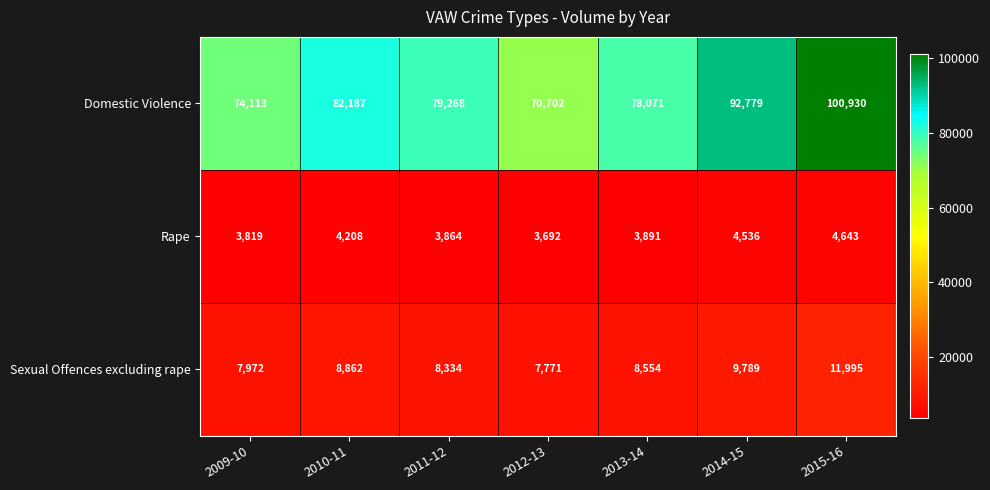

What is the approximate value of Sexual Offences excluding rape at 2009-10, to the nearest 100?

8000